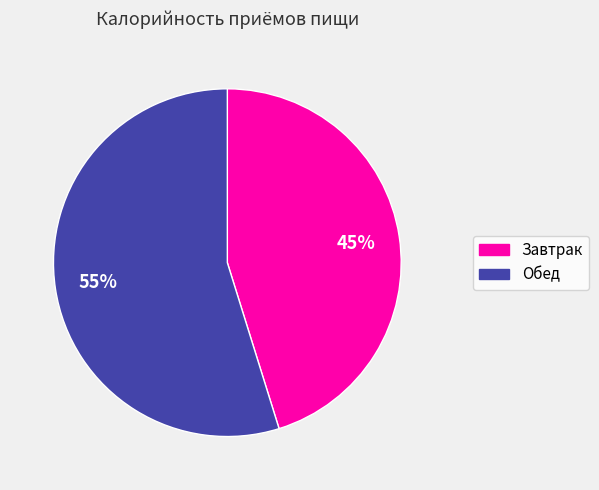

Combined, do Обед and Завтрак account for over 50%?

Yes